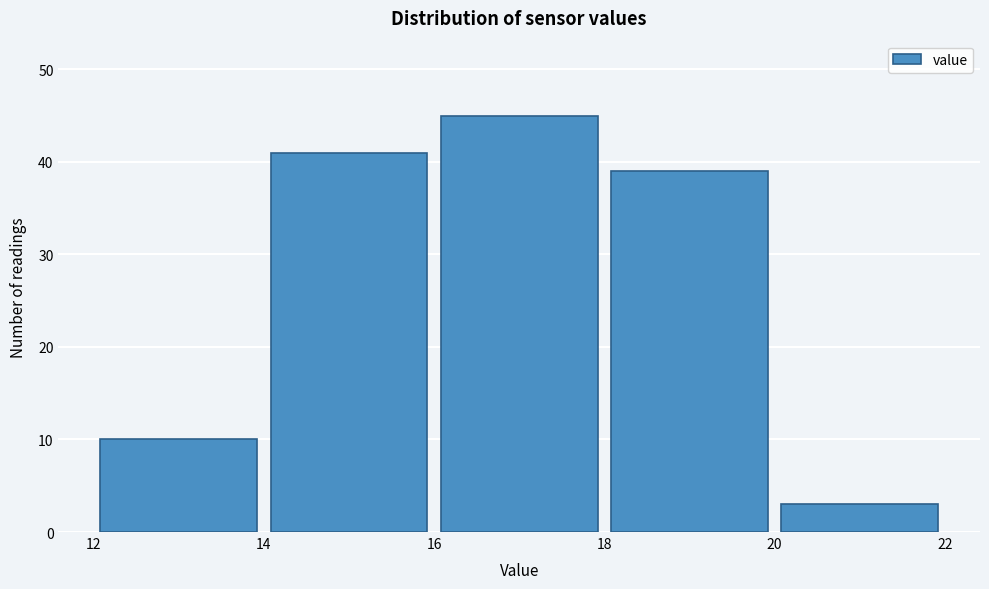

Reading left to right, transcribe this chart: for each bar, give the range it covers on the x-axis and its height. The values are not printed on the chart, so give them approximately, as read against the axis.

12 to 14: 10
14 to 16: 41
16 to 18: 45
18 to 20: 39
20 to 22: 3